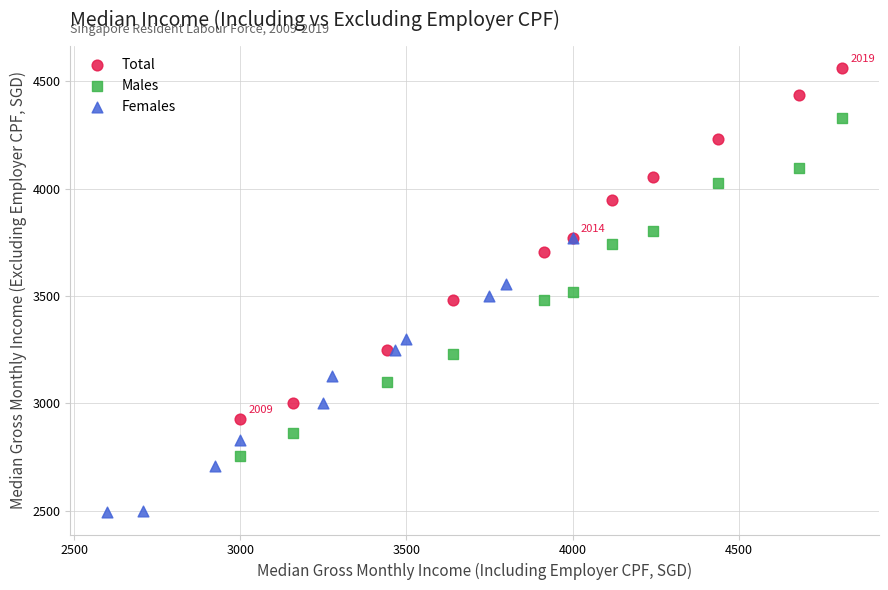

Which series has the largest Y range (max minus min)?

Total